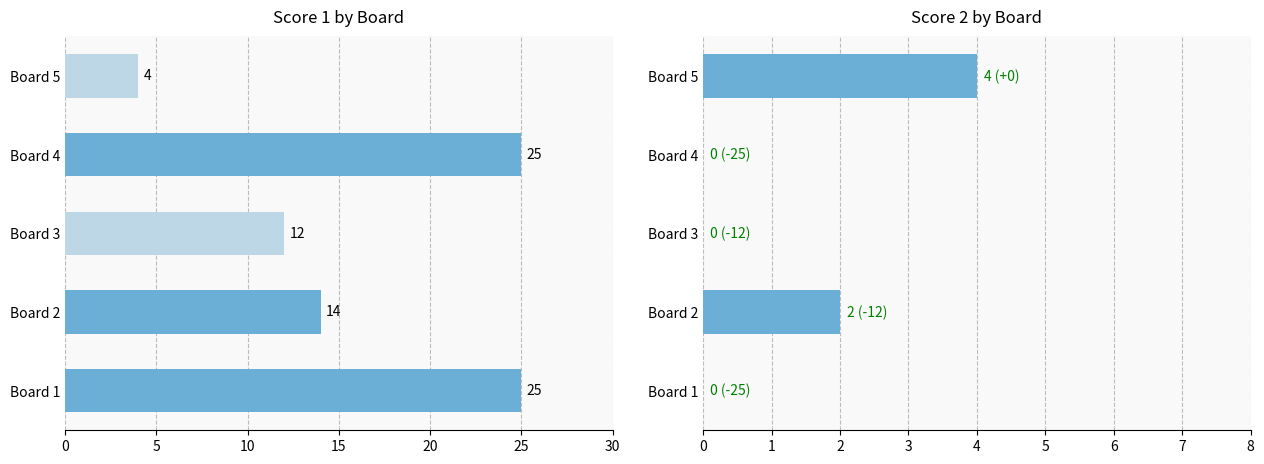

What is the maximum value shown in the chart?

25